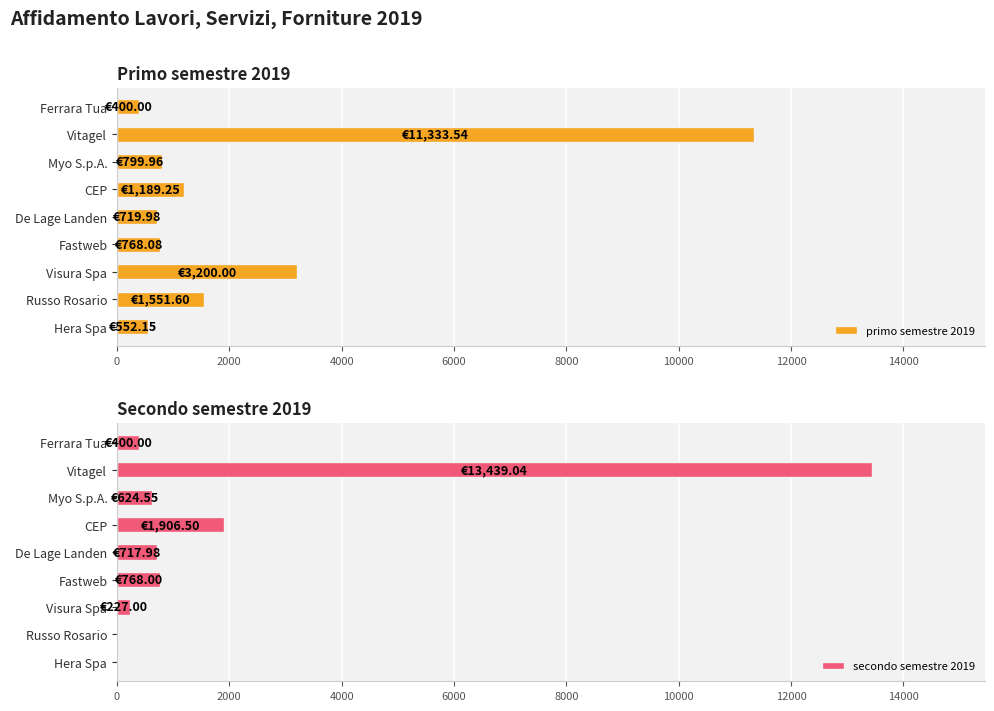

How many values in the primo semestre 2019 series exceed 799?

5